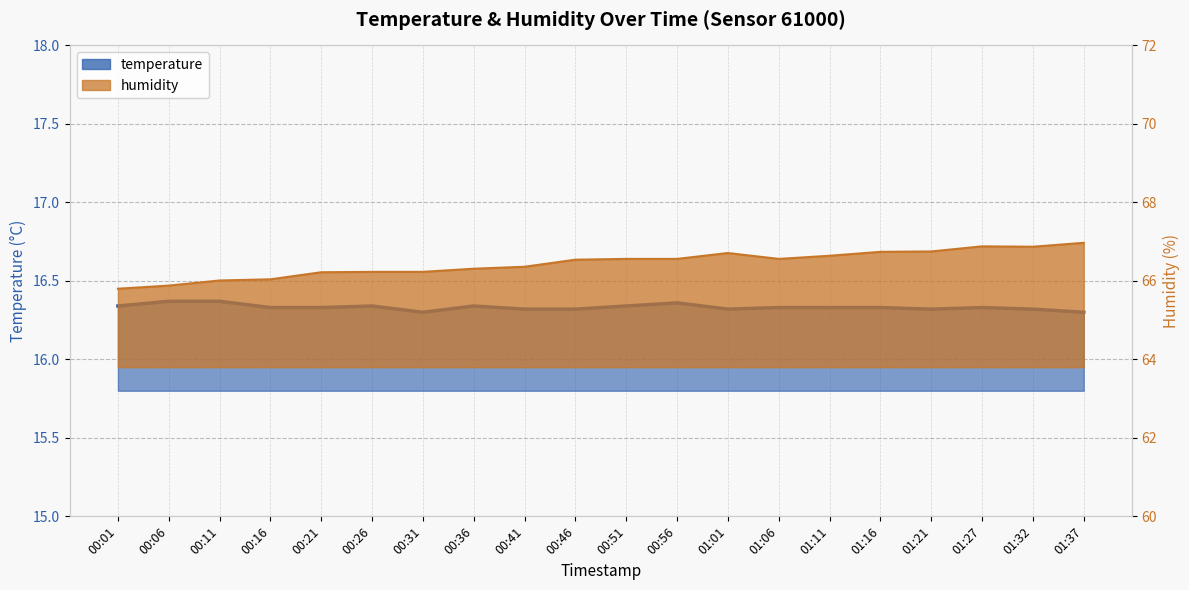

True or false: humidity and temperature intersect in this chart.

False